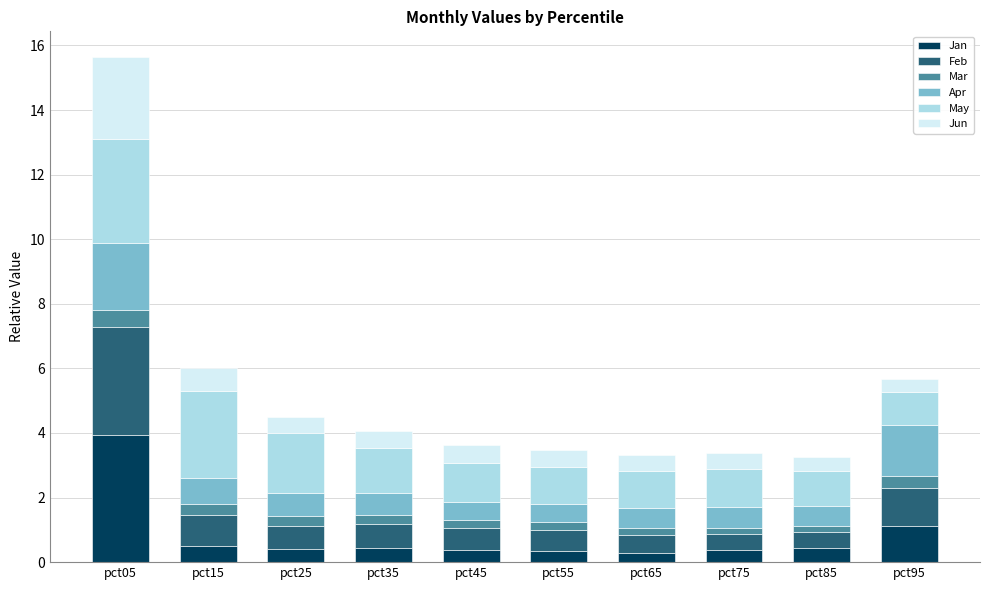

What is the highest value of the Jan series?

3.9